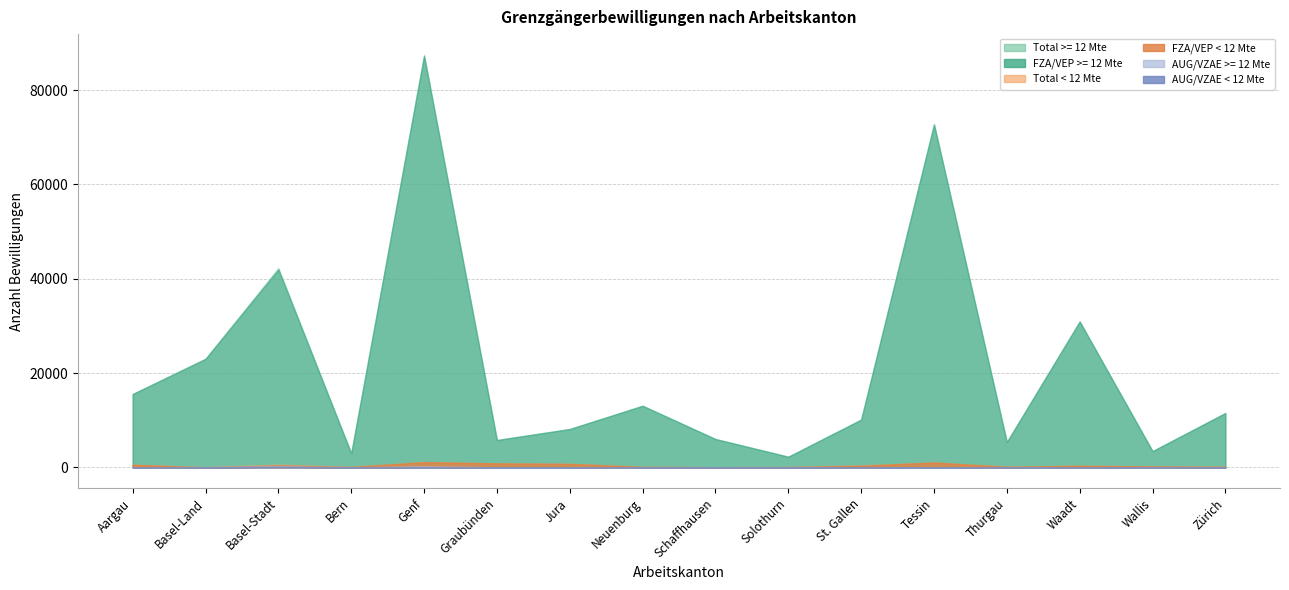

At how many categories does at least one series exceed 4648?

13